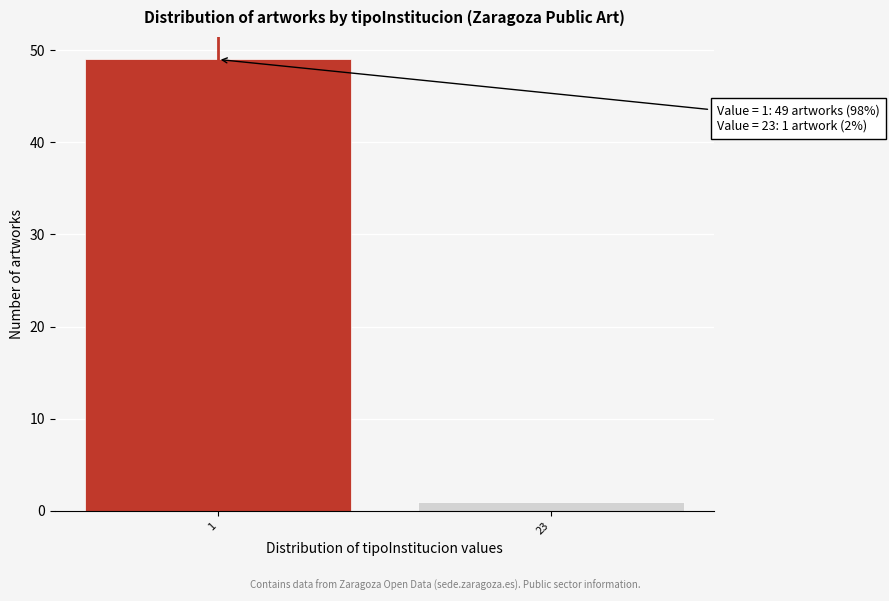

Reading left to right, what are all the values shown in this chart?

49	1